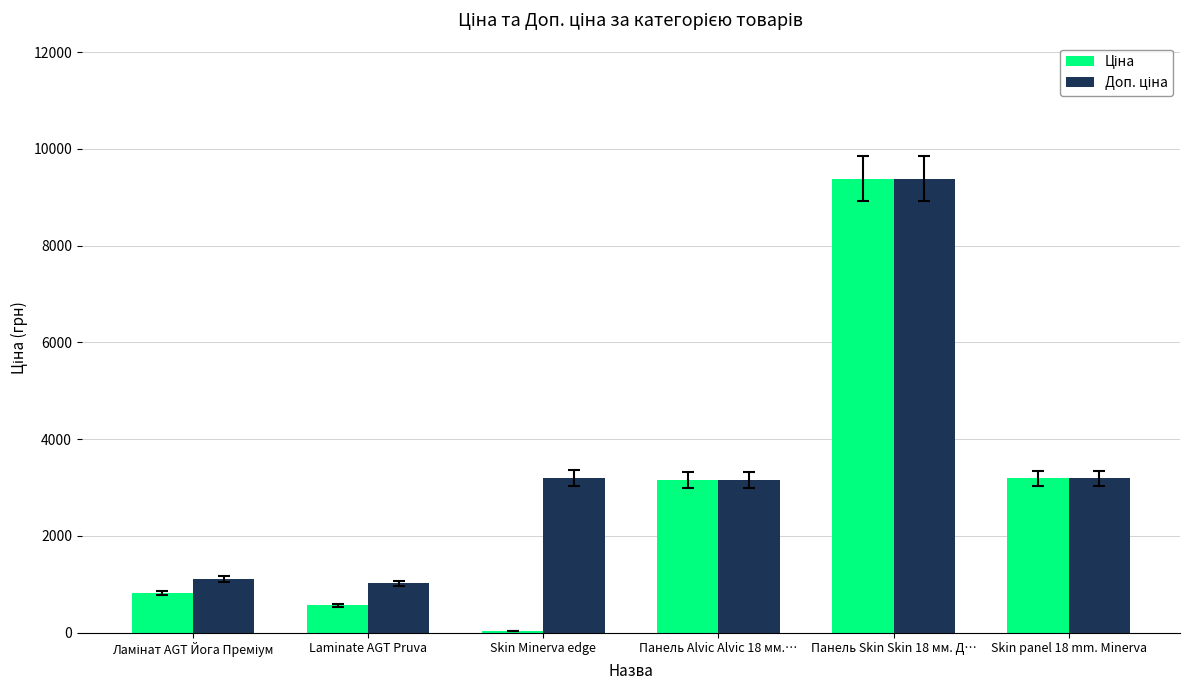

Which category has the highest value across all series?

Панель Skin Skin 18 мм. Д…